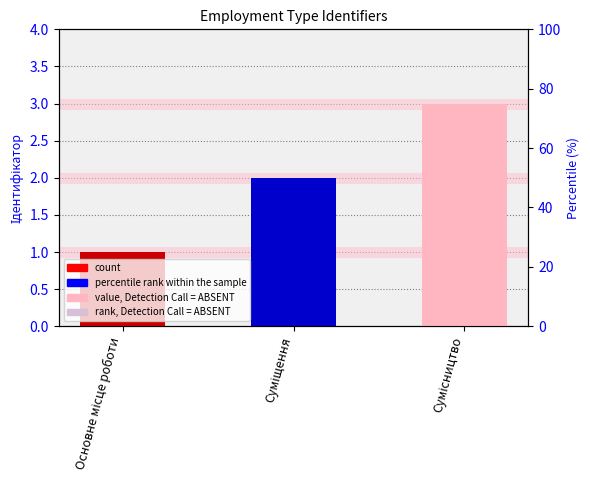

How many bars are there in total?

3